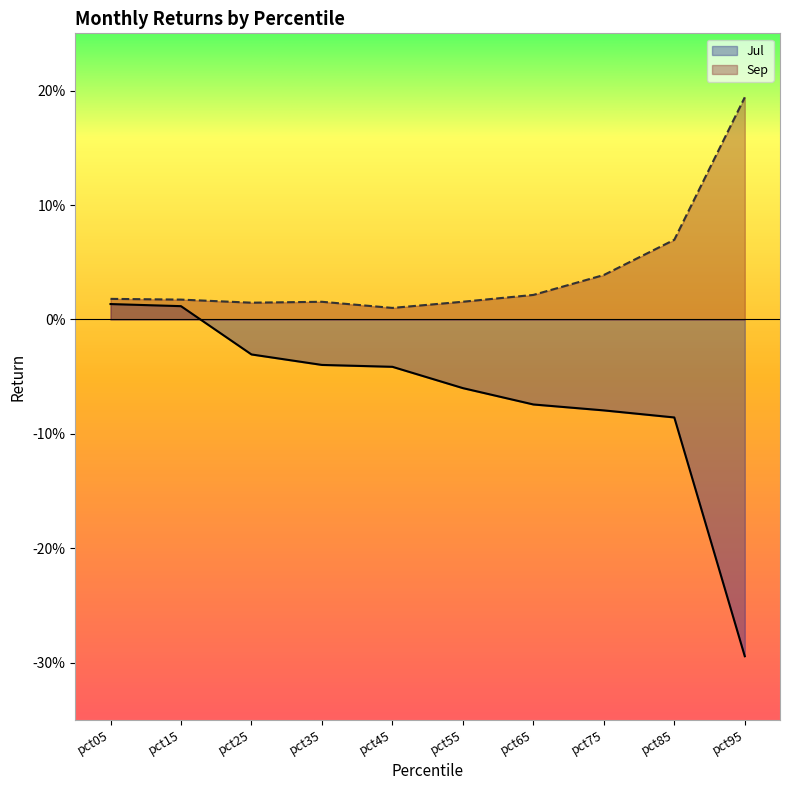

Does the chart have visible grid lines?

No